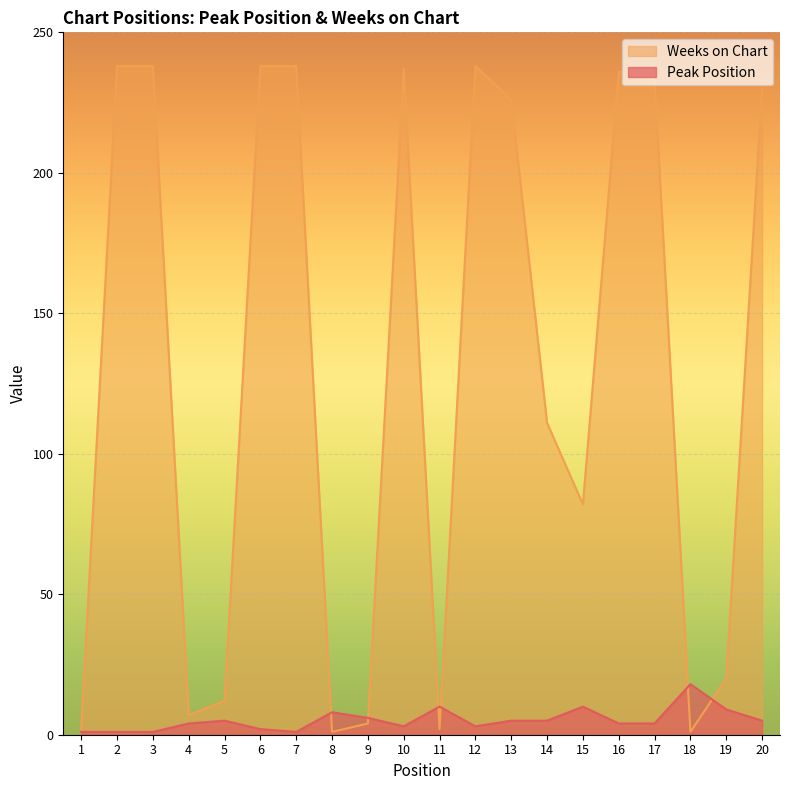

At which label is Weeks on Chart closest to 119?

14